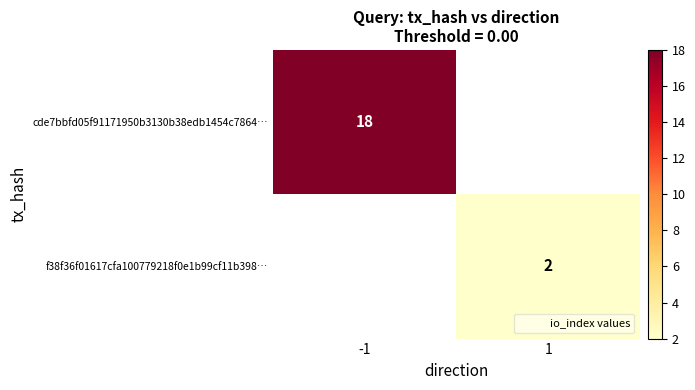

Which category has the lowest value in the f38f36f01617cfa100779218f0e1b99cf11b398… series?

-1